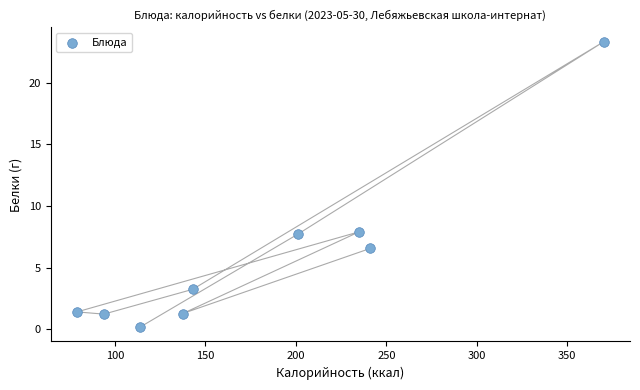

What is the range of Y values (max minus min)?

23.2